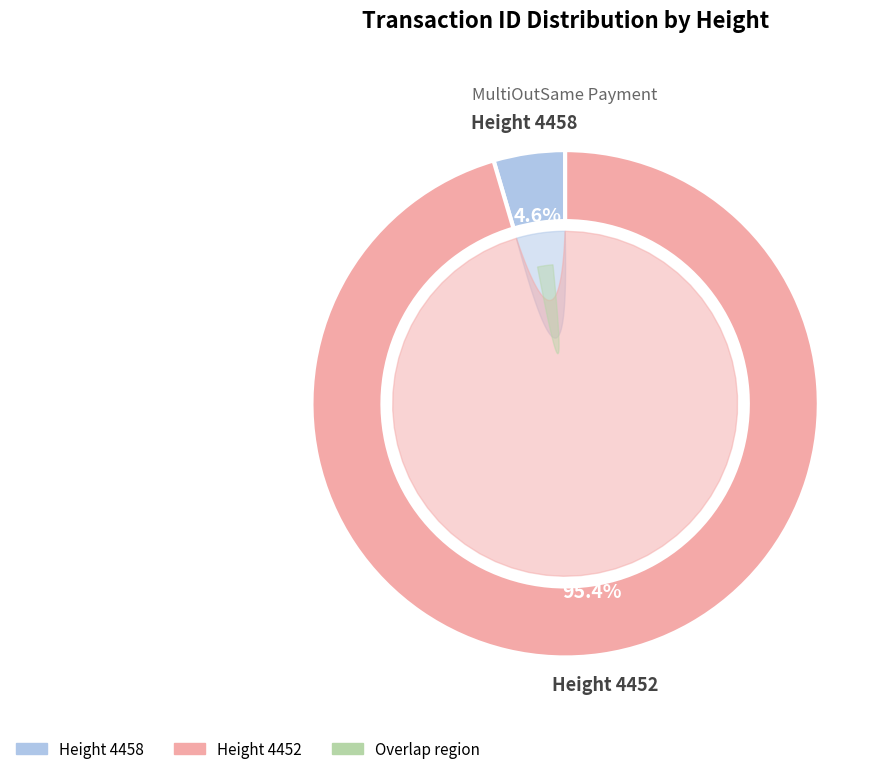

Is it true that 4458 is 14% of the pie?

False